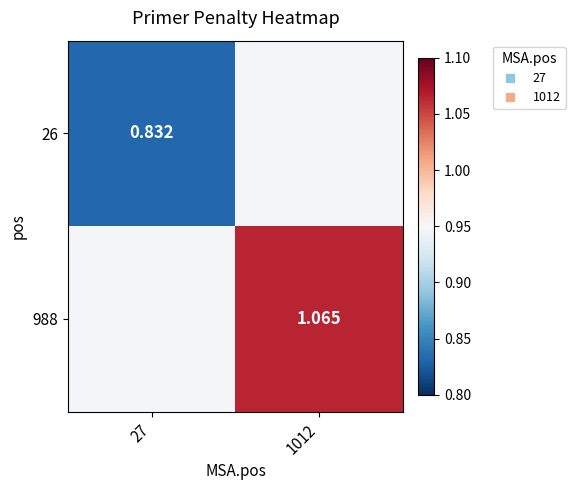

Rank the categories by 988 value from highest to lowest.

1012, 27